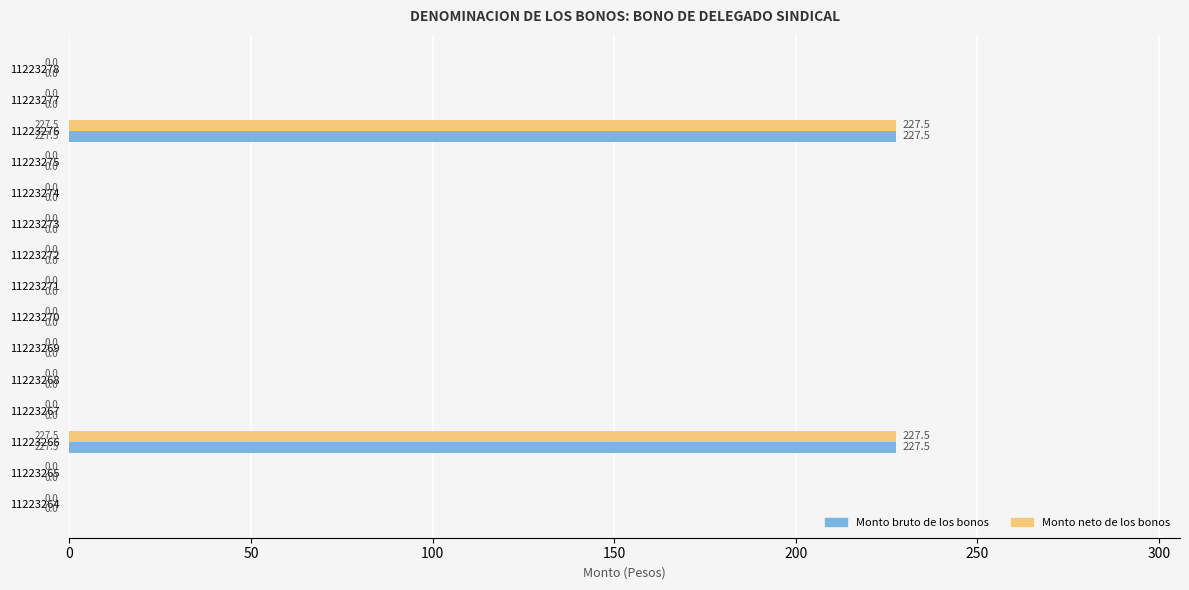

What is the maximum value for Monto bruto de los bonos?

227.5